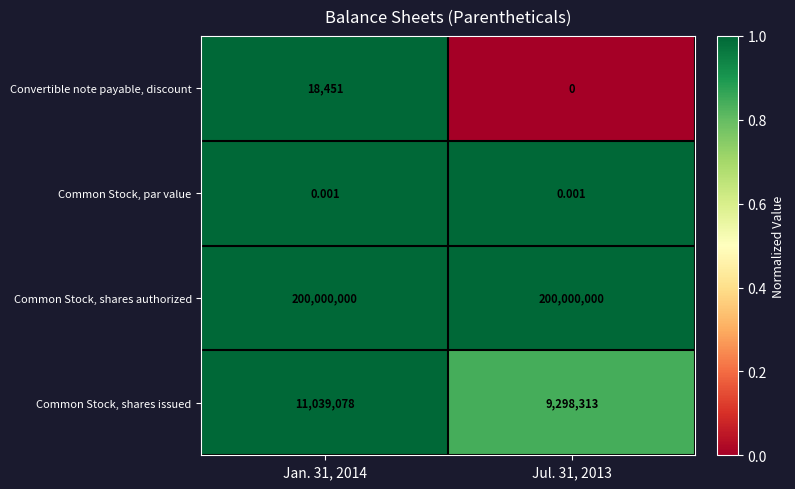

Between Jan. 31, 2014 and Jul. 31, 2013, which series saw the biggest shift?

Common Stock, shares issued